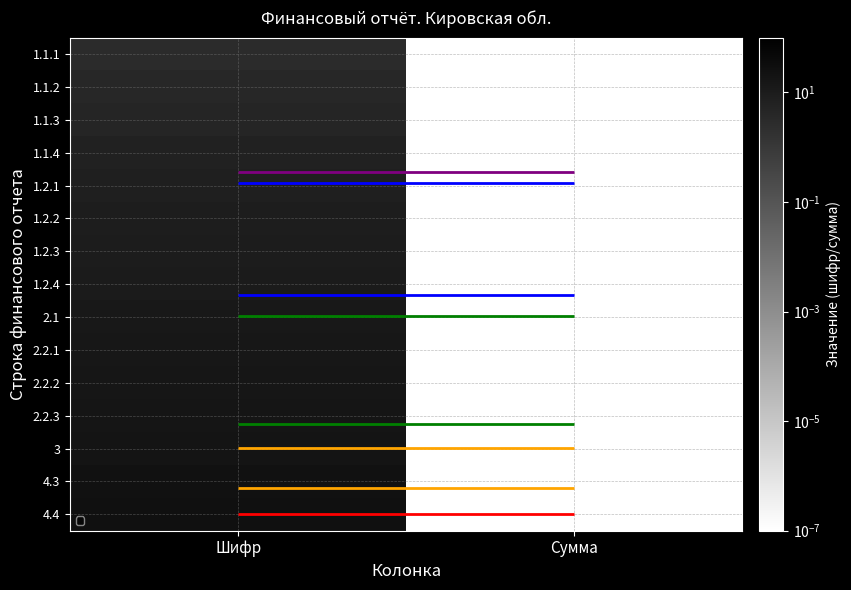

Between Шифр and Сумма, which is larger?

Шифр